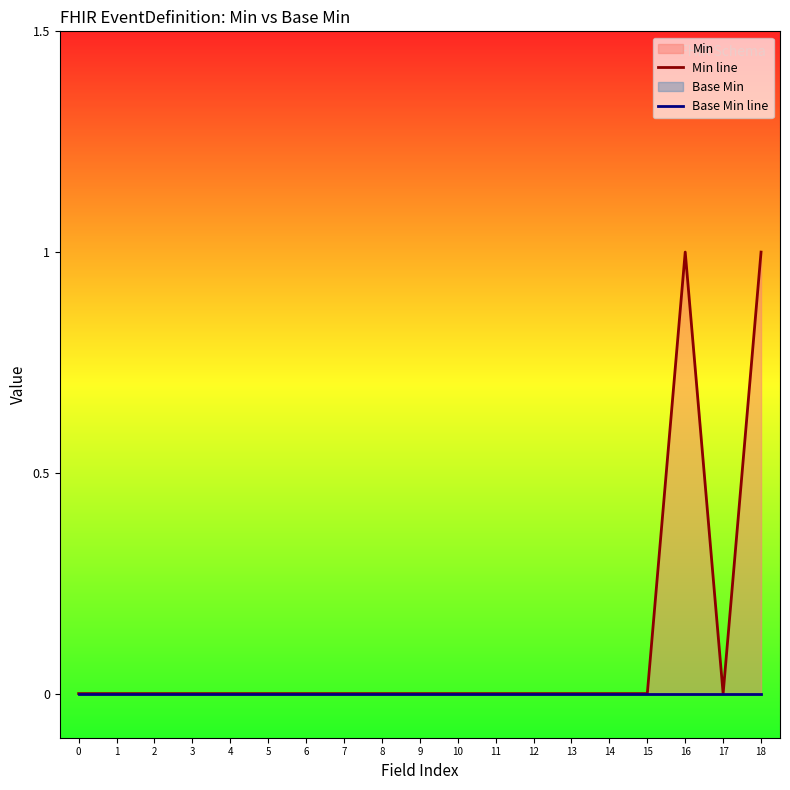

True or false: Base Min line and Min line cross at least once.

False